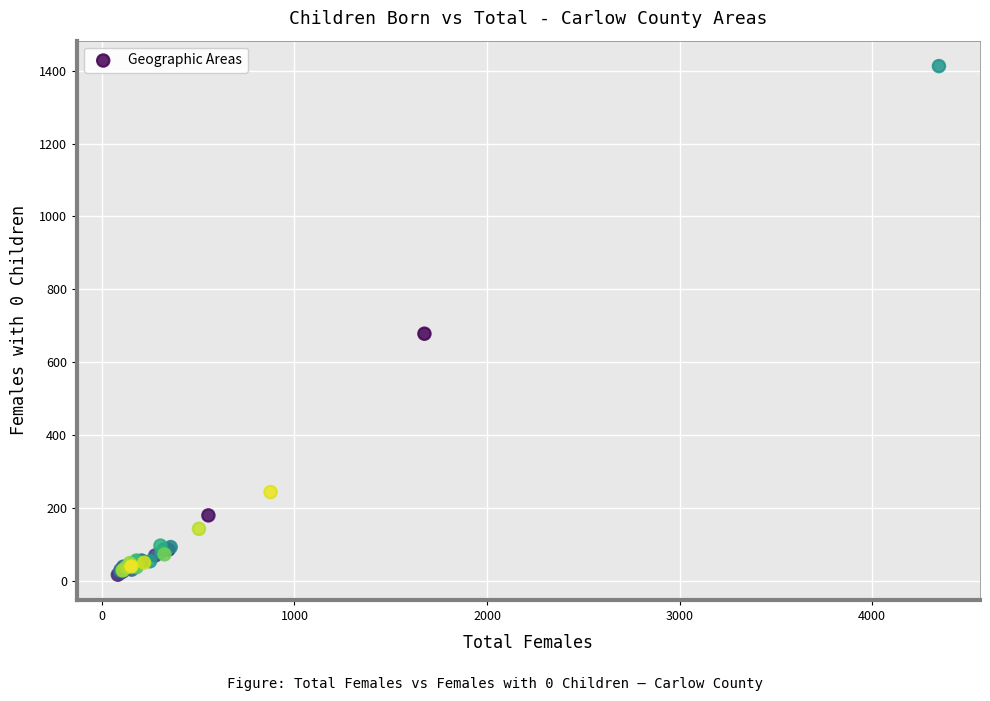

What Y value in the scatter plot is closest to 714?

678